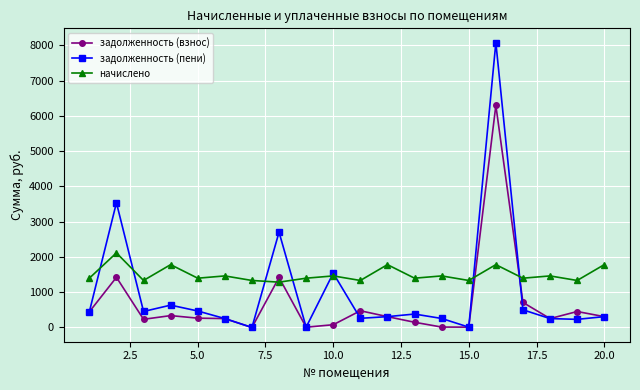

Which series ends up on top after the final intersection of задолженность (взнос) and начислено?

начислено